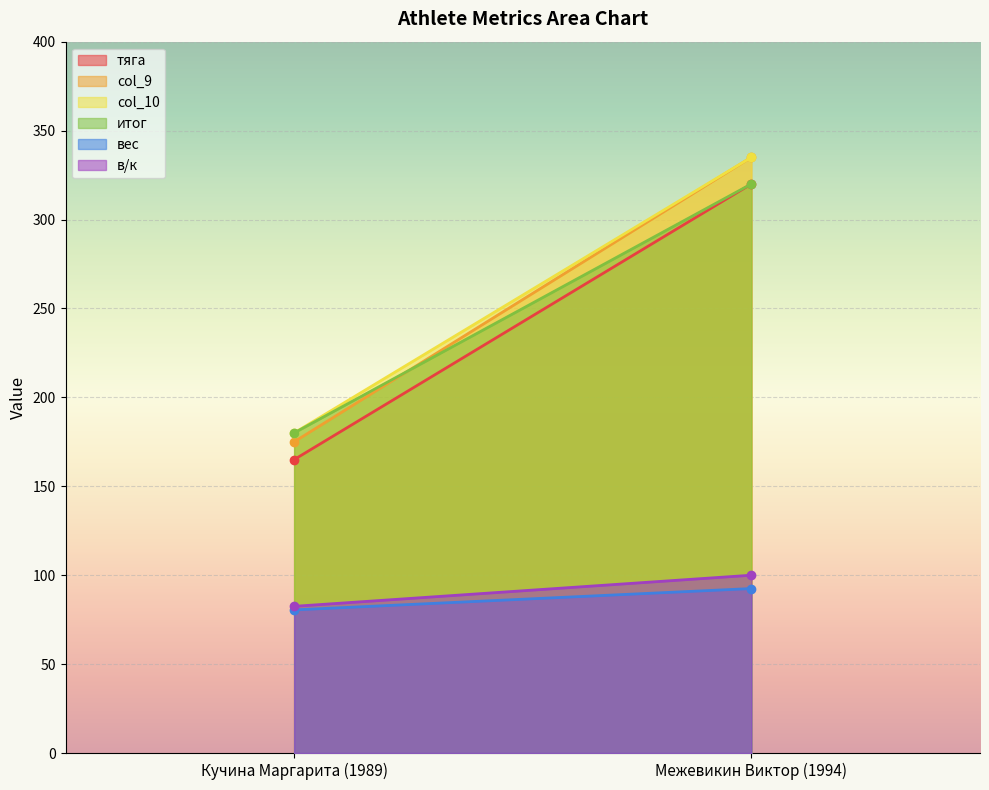

The value of тяга at Межевикин Виктор (1994) is 216.0. True or false?

False